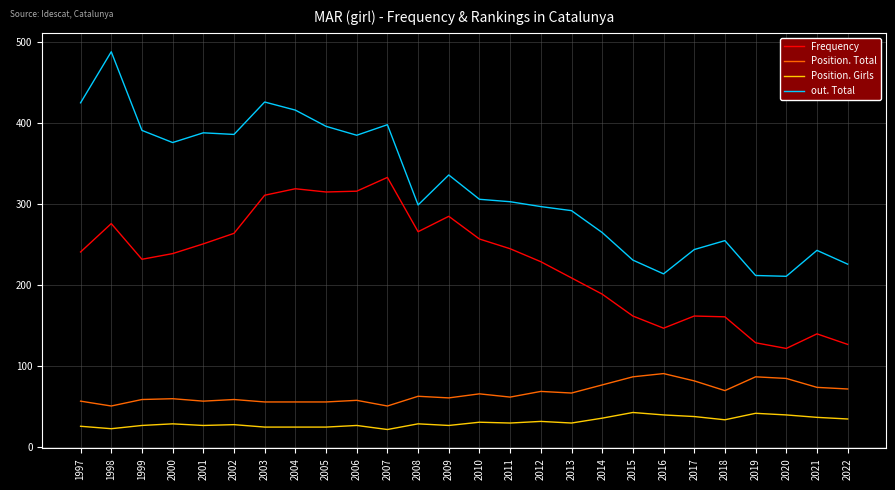

What is the difference between the highest and lowest values at 2004?

391